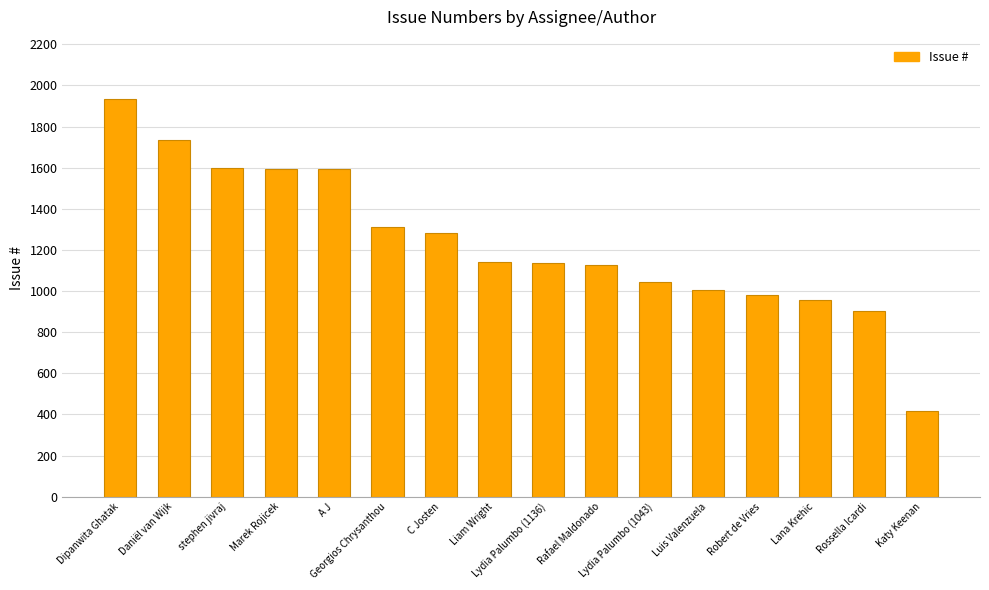

What is the value of the 1st bar from the left?

1933